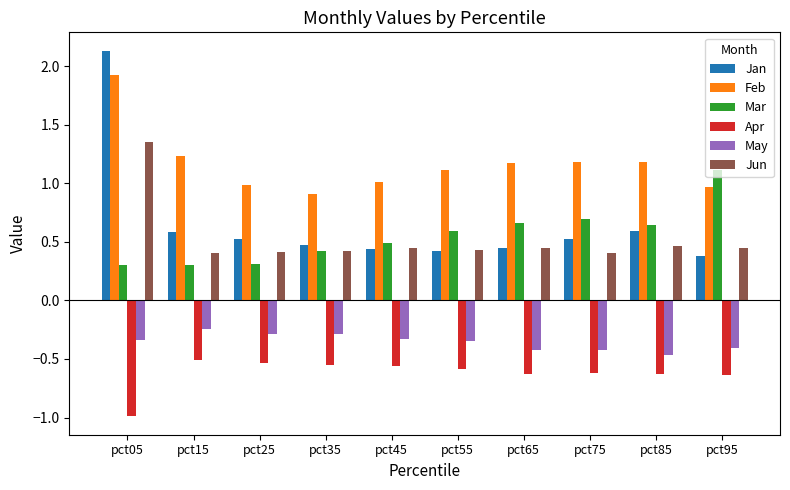

What is the smallest value displayed?

-1.0